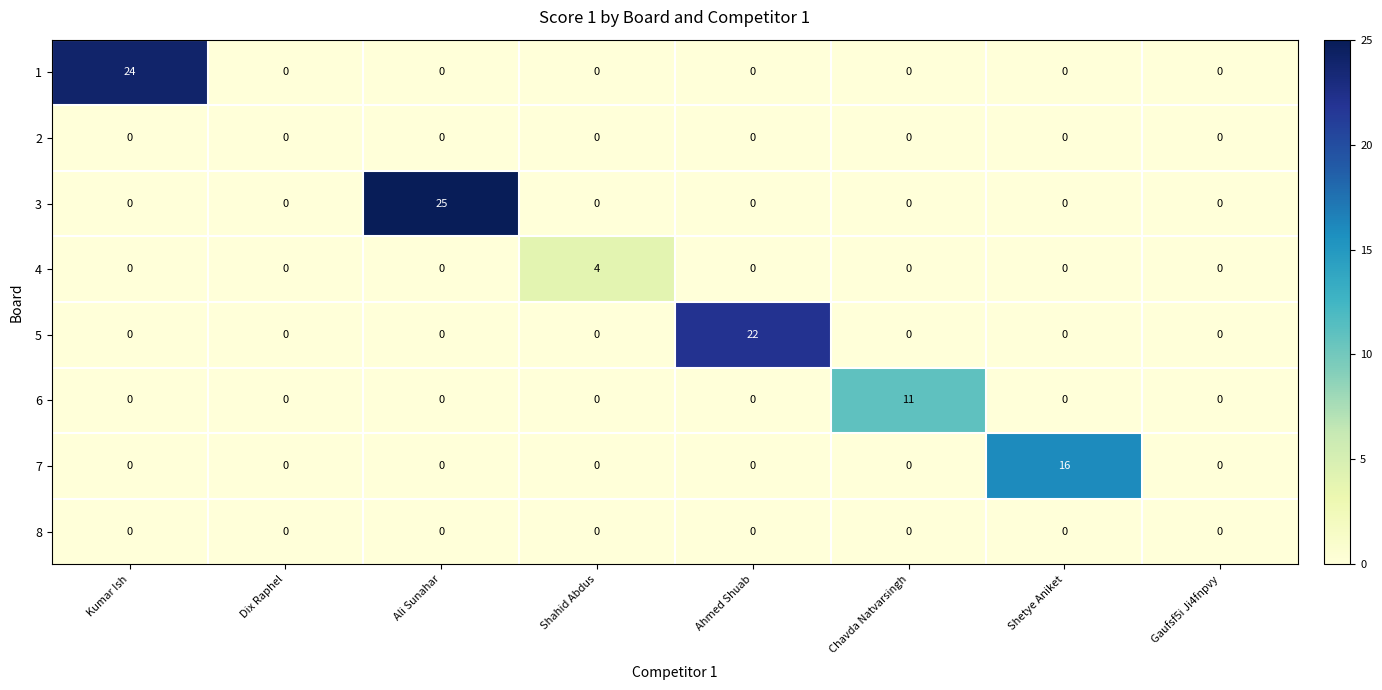

True or false: 3 has a value of 0 at Shetye Aniket.

True